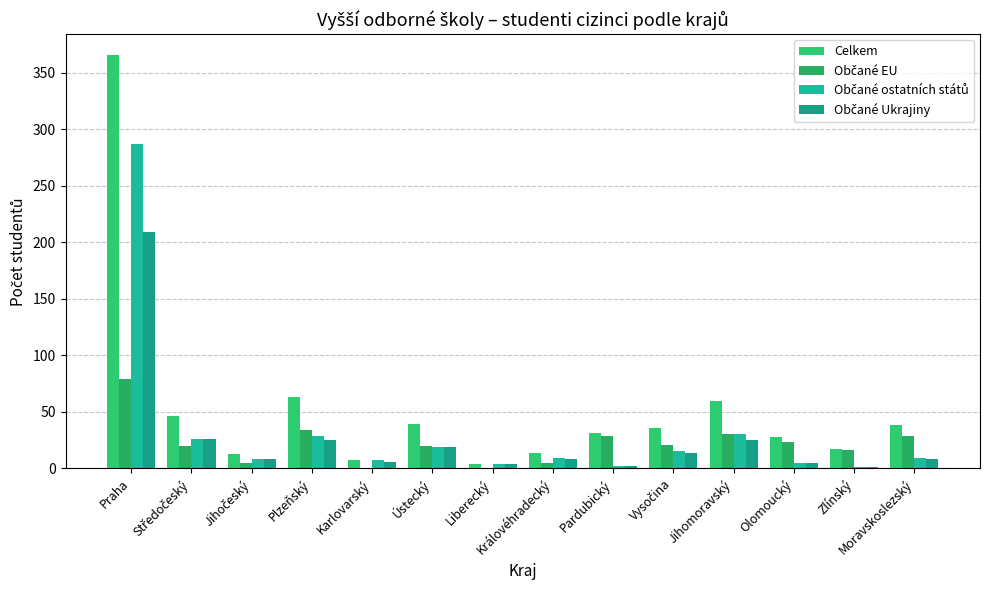

How many distinct data groups are displayed?

4